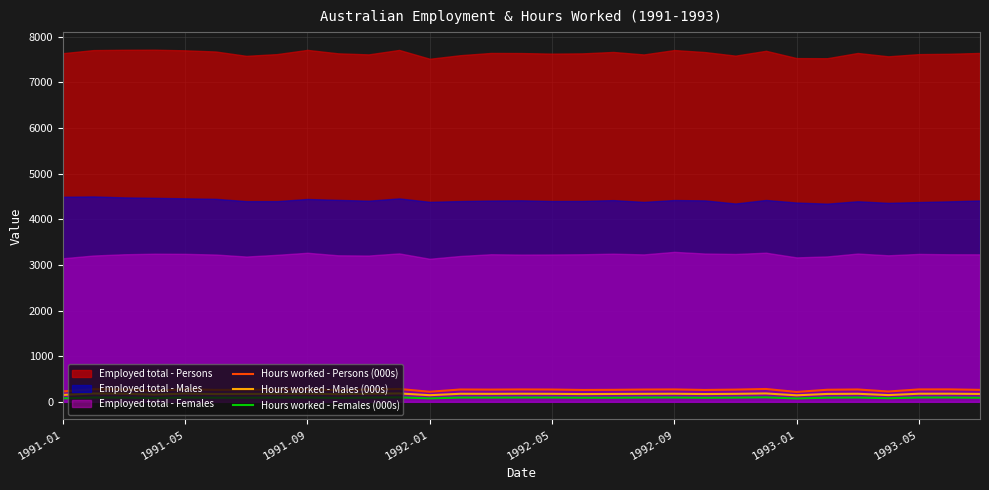

What is the maximum value for Hours worked - Females (000s)?

98.2